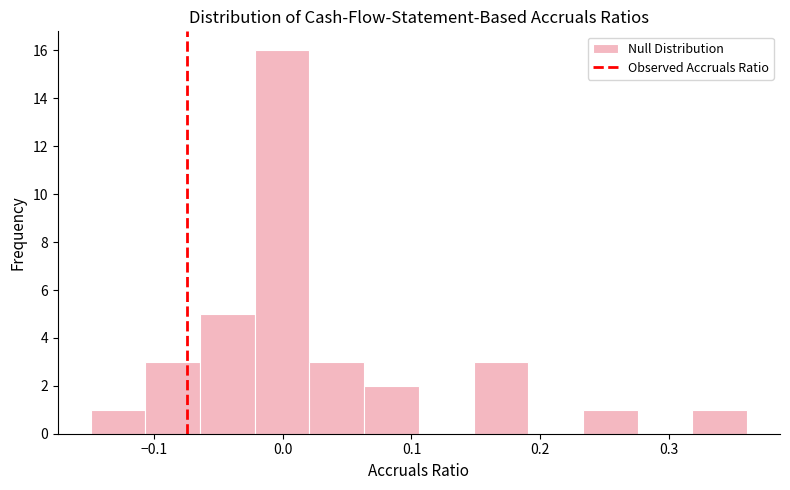

Reading left to right, transcribe this chart: for each bar, give the range it covers on the x-axis and its height. Neither the bar edges nor the heights are printed on the chart, so give them approximately, as read against the axes.

-0.15 to -0.11: 1
-0.11 to -0.06: 3
-0.06 to -0.02: 5
-0.02 to 0.02: 16
0.02 to 0.06: 3
0.06 to 0.11: 2
0.11 to 0.15: 0
0.15 to 0.19: 3
0.19 to 0.23: 0
0.23 to 0.28: 1
0.28 to 0.32: 0
0.32 to 0.36: 1